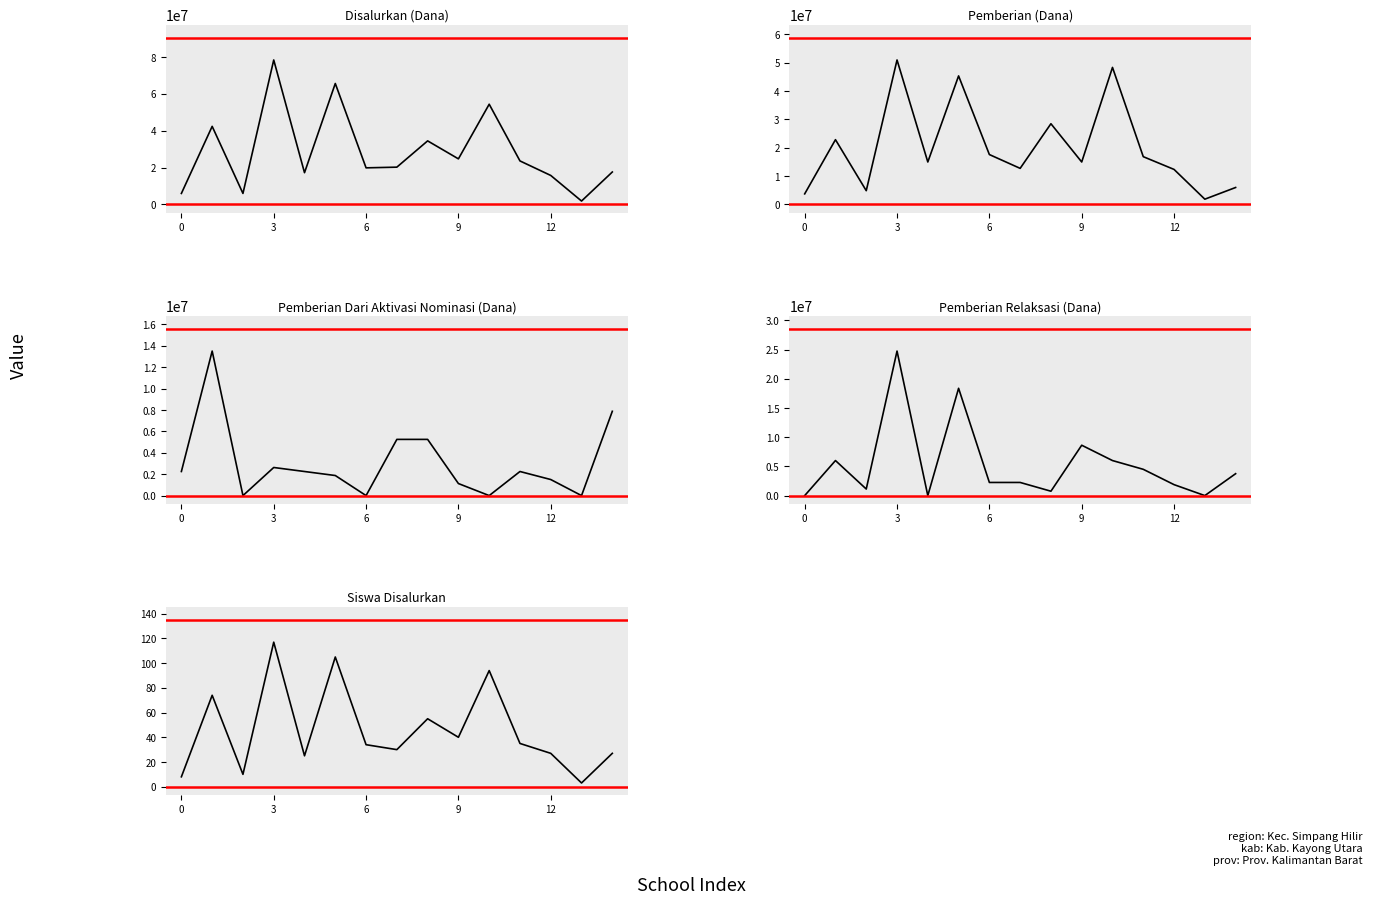

Which category has the lowest value across all series?

6